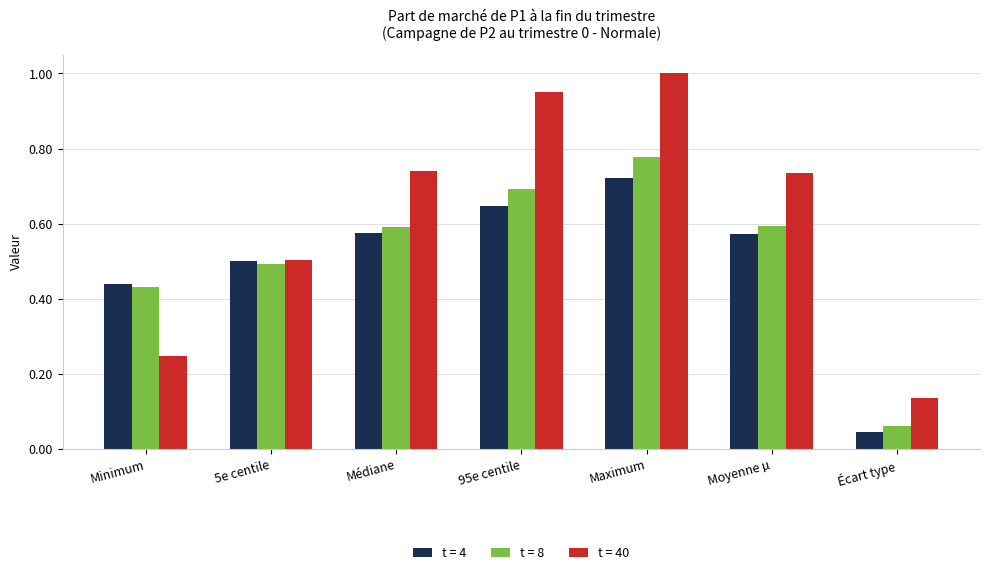

True or false: t = 4 has a value of 0.9 at Médiane.

False